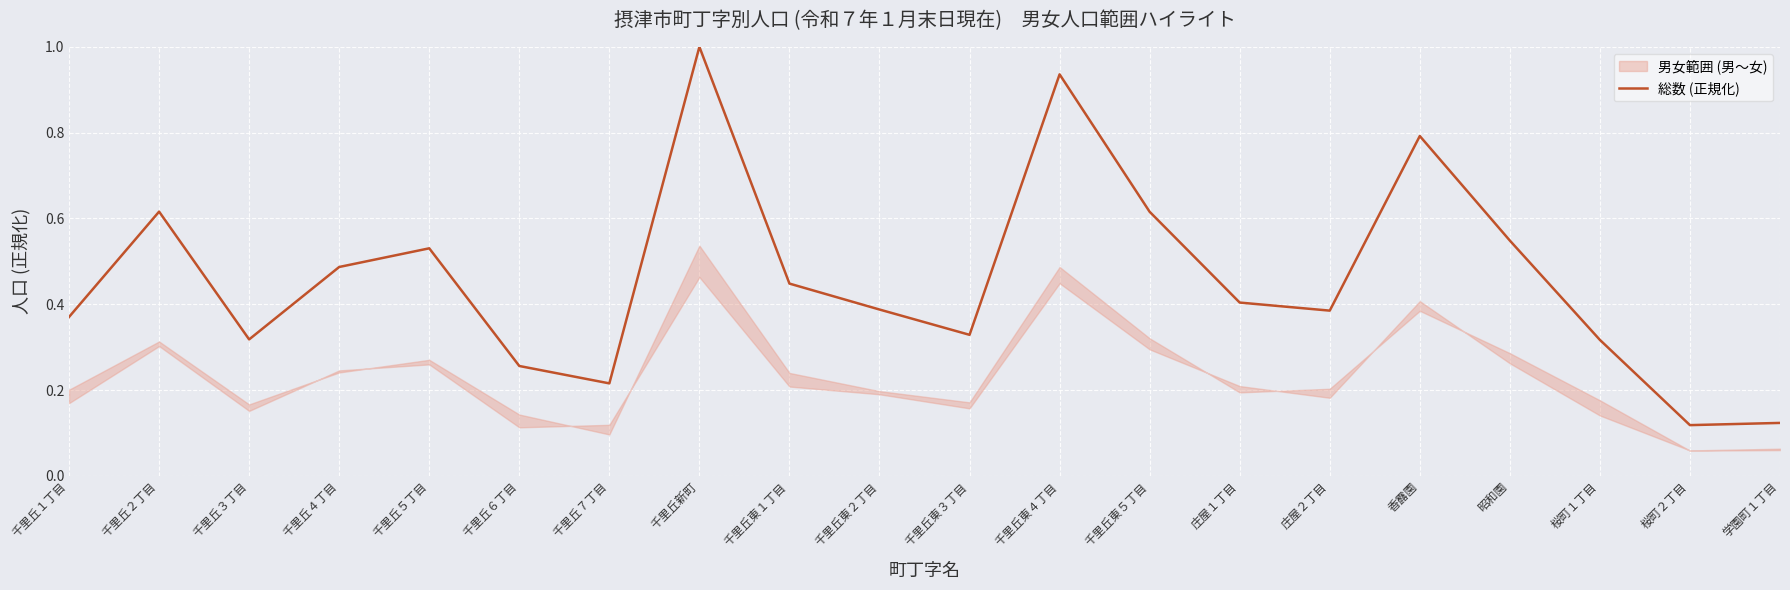

Reading left to right, transcribe all the data shown in this chart.

0.4	0.6	0.3	0.5	0.5	0.3	0.2	1.0	0.4	0.4	0.3	0.9	0.6	0.4	0.4	0.8	0.5	0.3	0.1	0.1